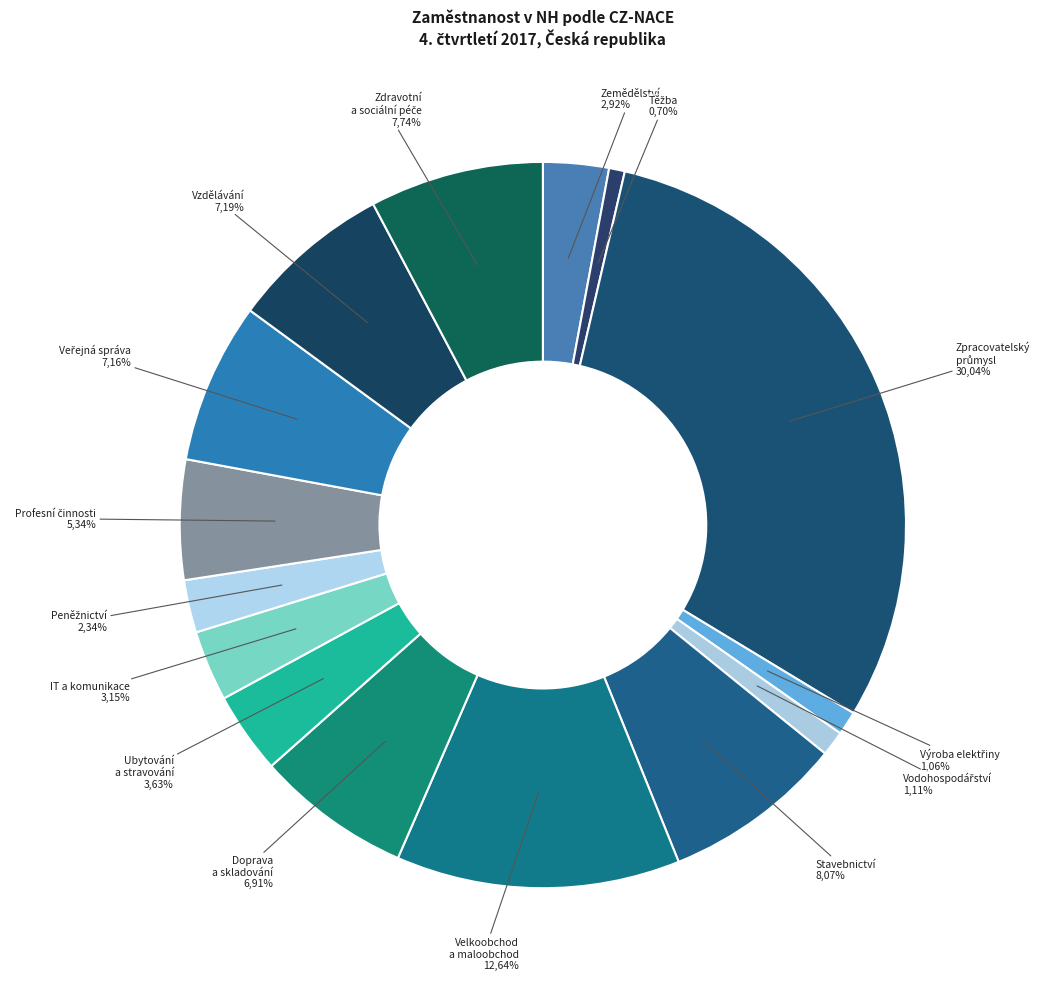

Rank the categories by value from lowest to highest.

Těžba a dobývání, Výroba a rozvod elektřiny, plynu, tepla, Zásob. vodou; činnosti souvis. s odpady, Peněžnictví a pojišťovnictví, Zemědělství, lesnictví a rybářství, Informační a komunikační činnosti, Ubytování, stravování a pohostinství, Profesní, vědecké a technické činnosti, Doprava a skladování, Veřejná správa a obrana, Vzdělávání, Zdravotní a sociální péče, Stavebnictví, Velkoobchod a maloob.; opr. mot. vozidel, Zpracovatelský průmysl